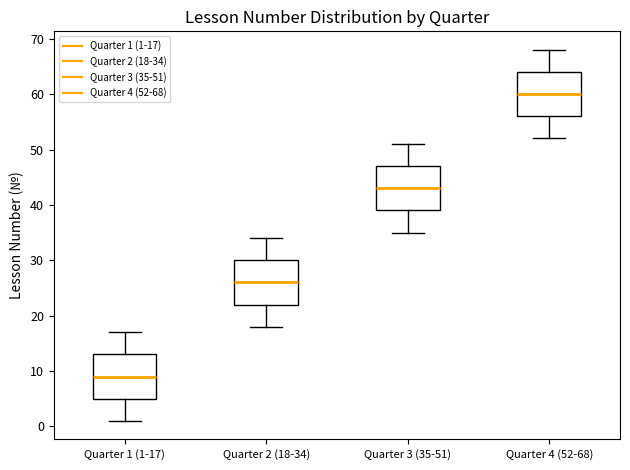

Reading left to right, read every box against the y-axis: the position of its median line, the range the box covers, and the ends of its whiskers. The values are not printed on the chart, so give them approximately, as read against the axis.

Quarter 1 (1-17): median 9, box 5 to 13, whiskers 1 to 17
Quarter 2 (18-34): median 26, box 22 to 30, whiskers 18 to 34
Quarter 3 (35-51): median 43, box 39 to 47, whiskers 35 to 51
Quarter 4 (52-68): median 60, box 56 to 64, whiskers 52 to 68